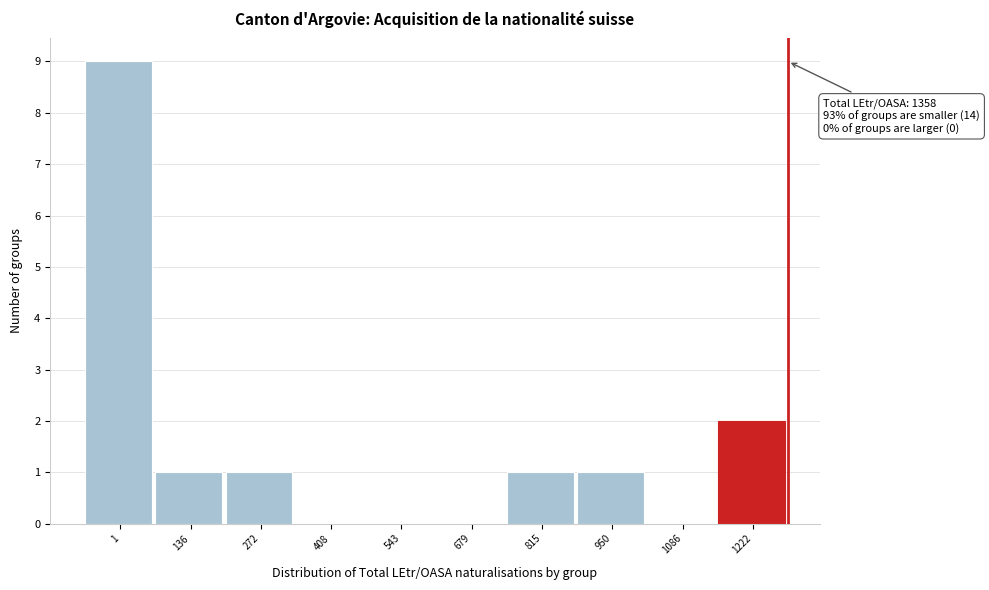

Reading left to right, extract all data points from this chart.

1=9	136=1	272=1	408=0	543=0	679=0	815=1	950=1	1086=0	1222=2